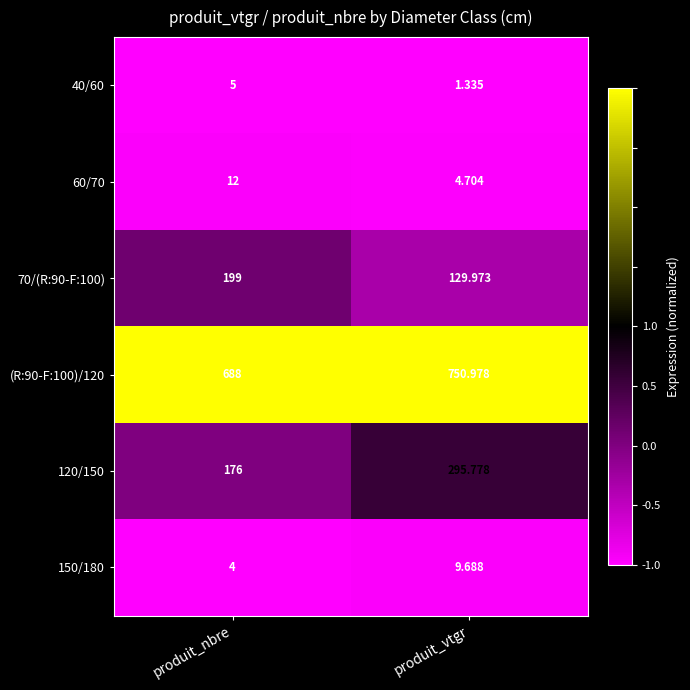

At which category does the chart reach its peak across all series?

produit_vtgr